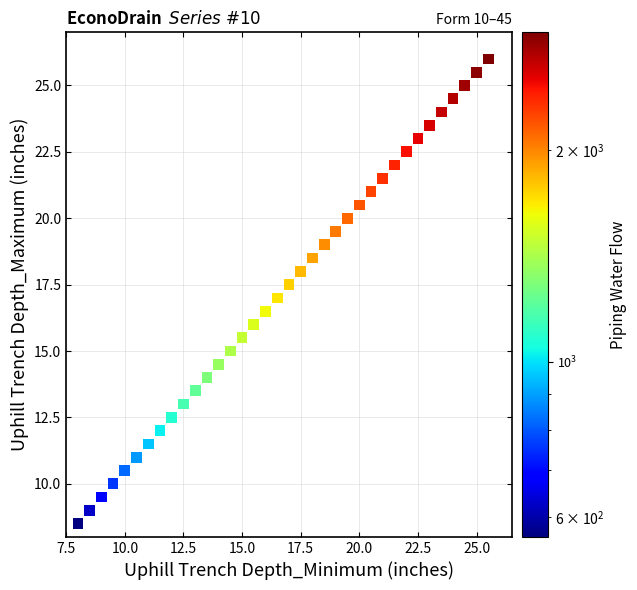

What is the range of Y values (max minus min)?

17.5